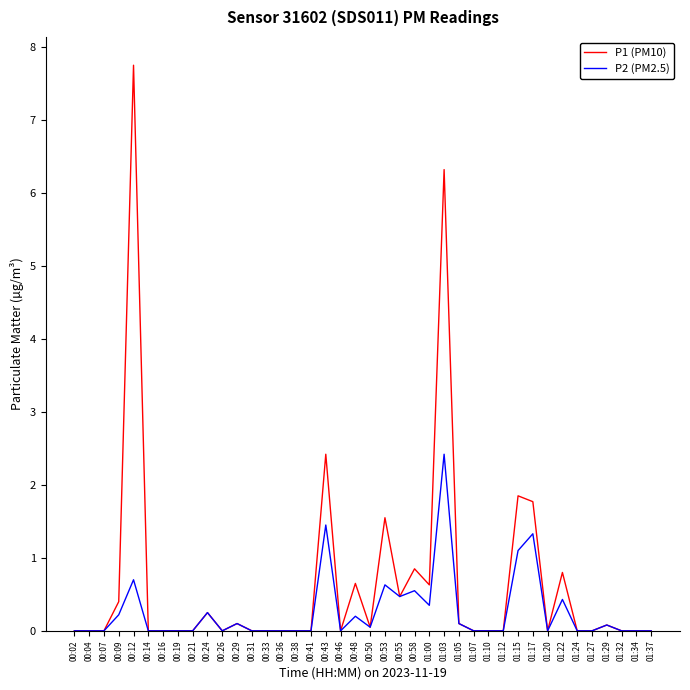

True or false: P2 (PM2.5) has a value of 0.0 at 00:33.

True